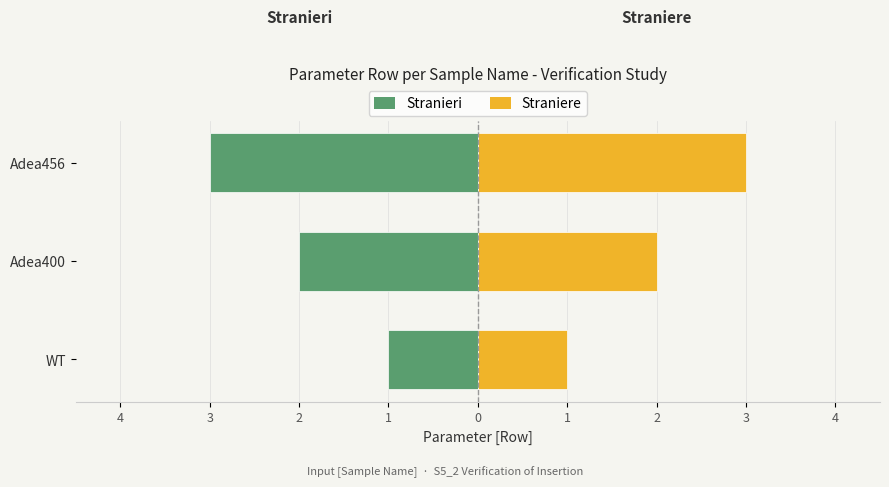

What is the lowest value of the Straniere series?

1